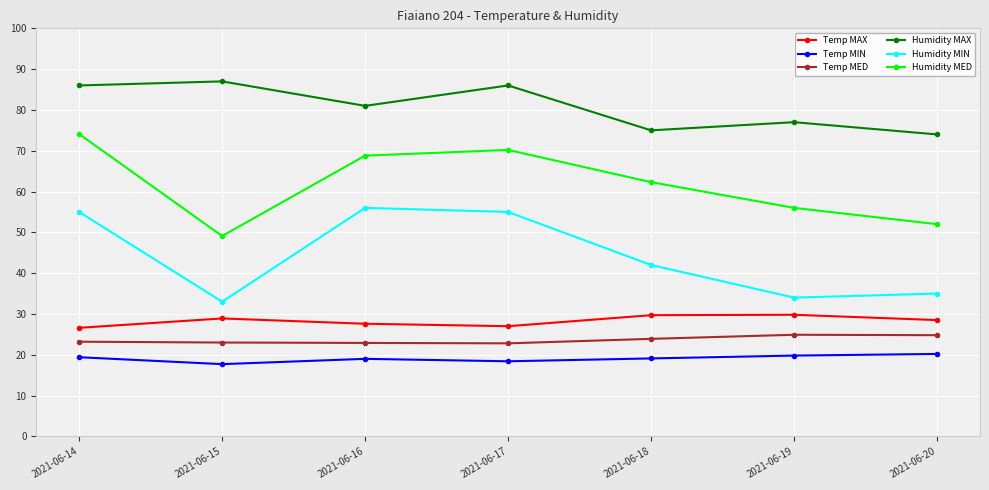

What is the value of the Humidity MIN point at the 1st from the left?

55.0